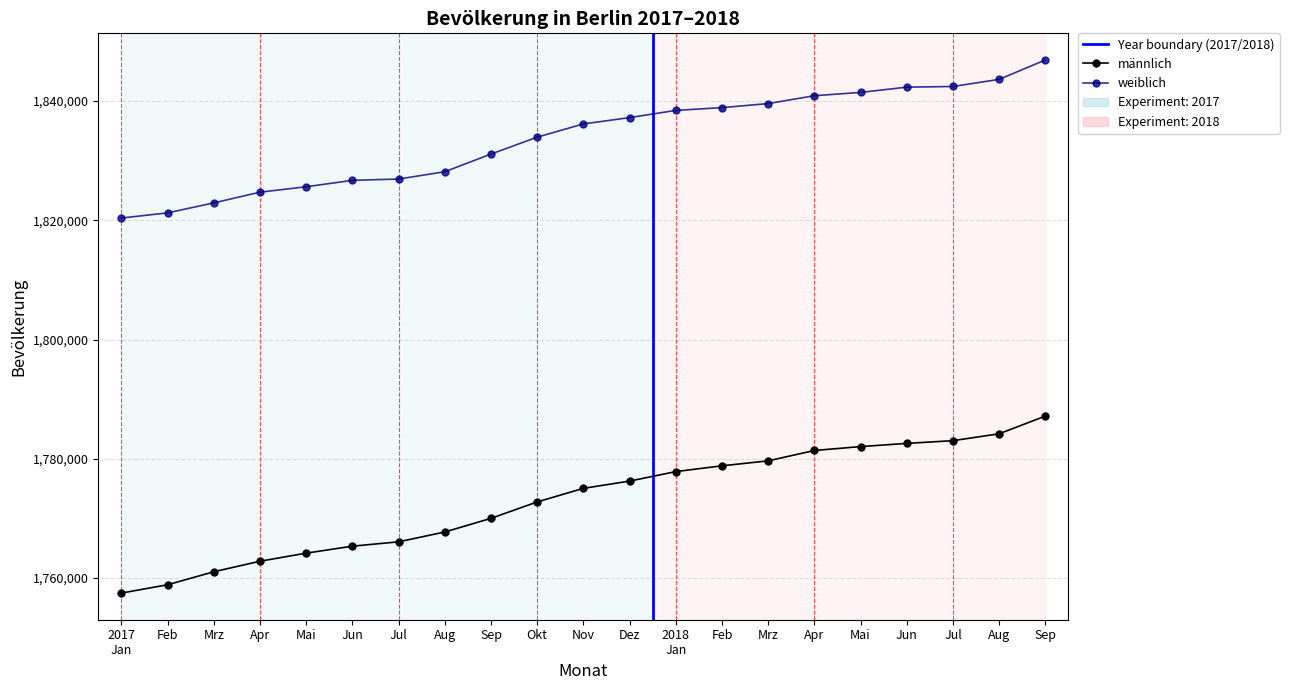

At which label is weiblich closest to 1833639?

Okt